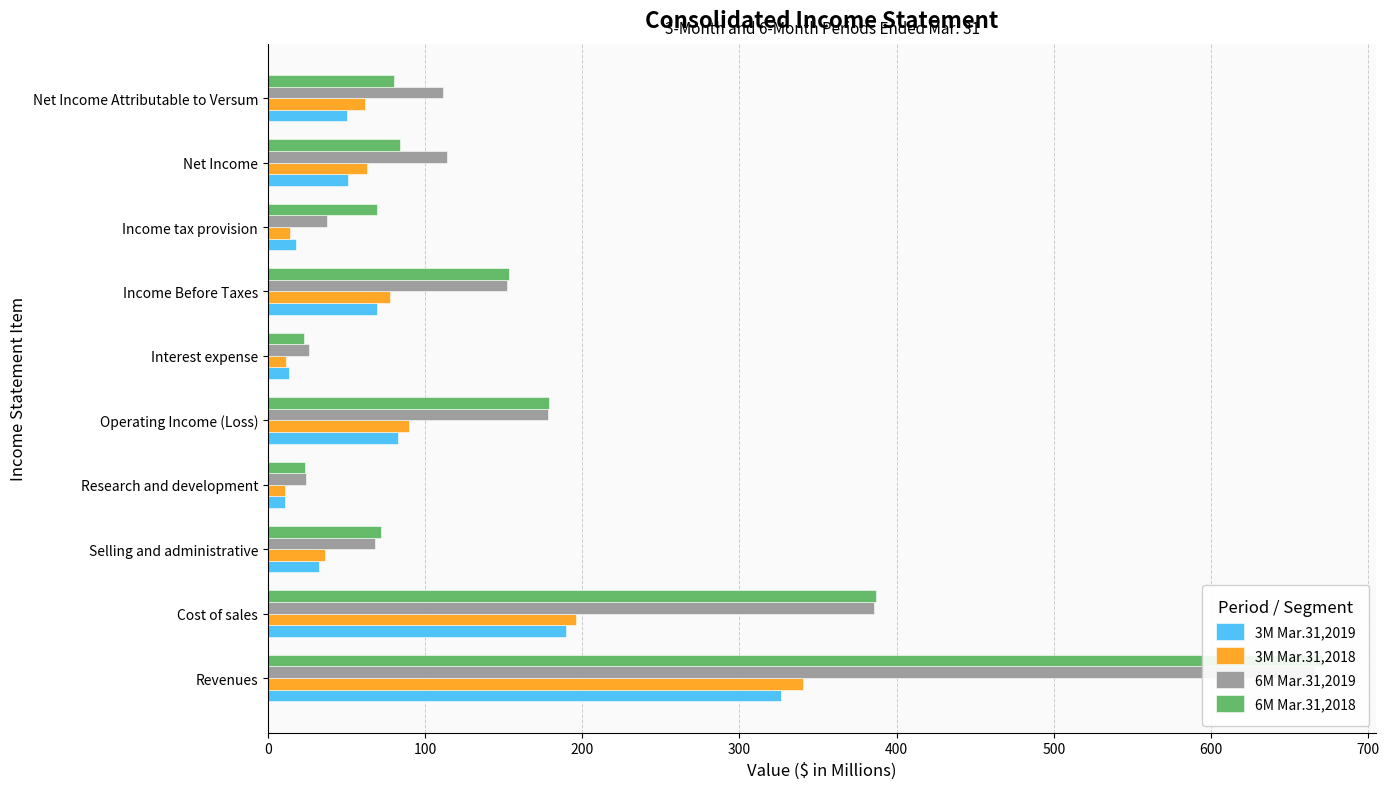

How many bars are there in total?

40